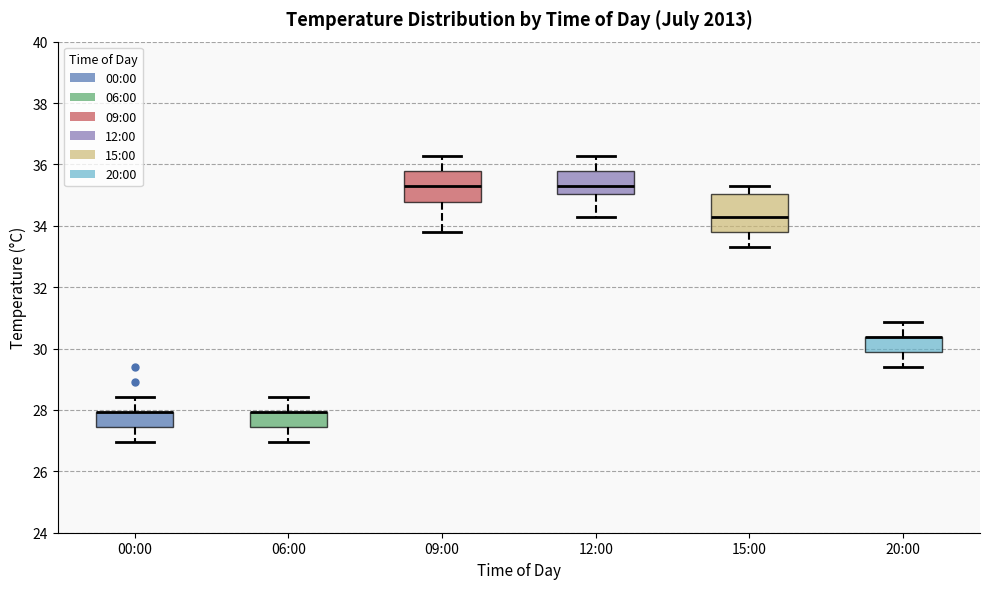

Where is the lower edge of the box for 09:00 on the y-axis? The values are not printed on the chart, so give them approximately, as read against the axis.

34.8